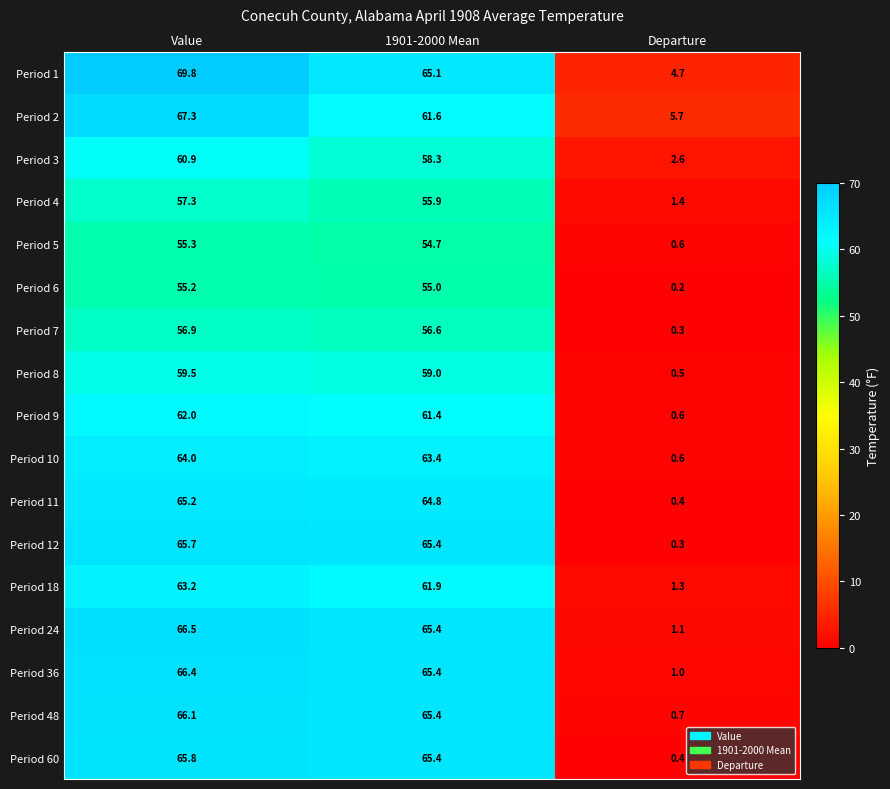

What is the sum of all Period 60 values?

131.6